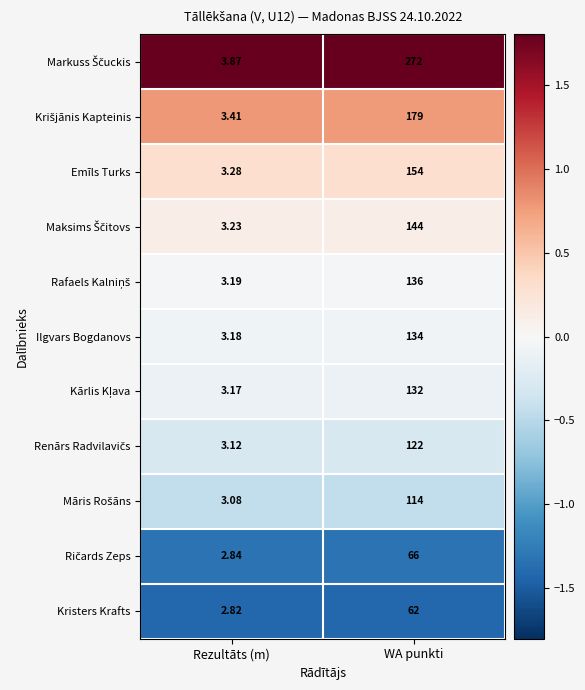

Count the number of categories in the chart.

2